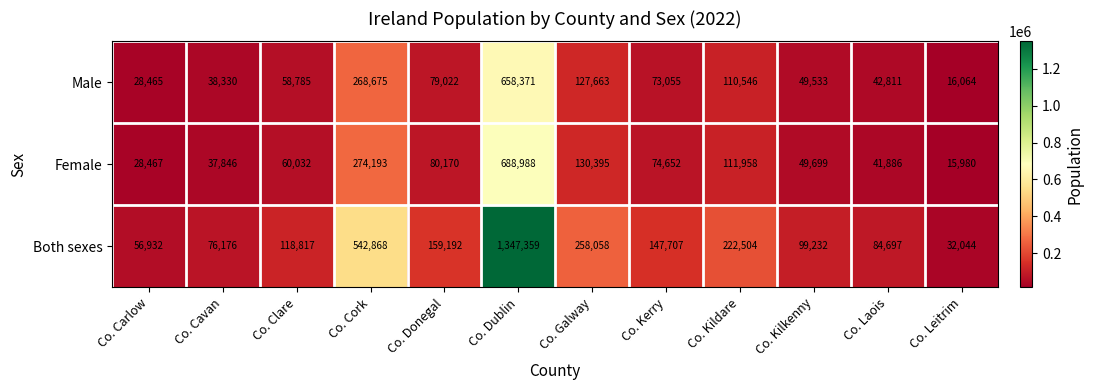

What is the sum of all Male values?

1551320